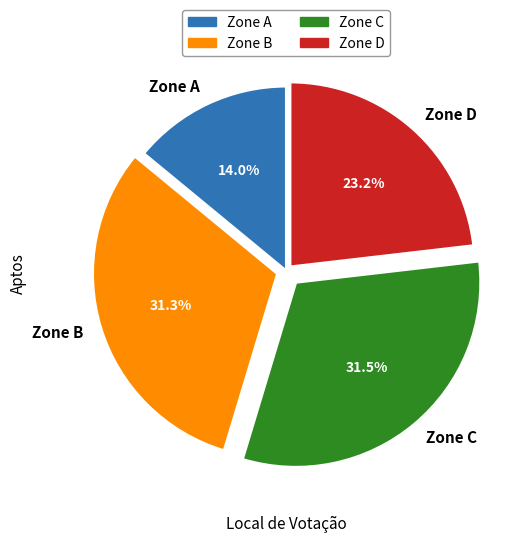

Is Zone D the majority of the pie?

No